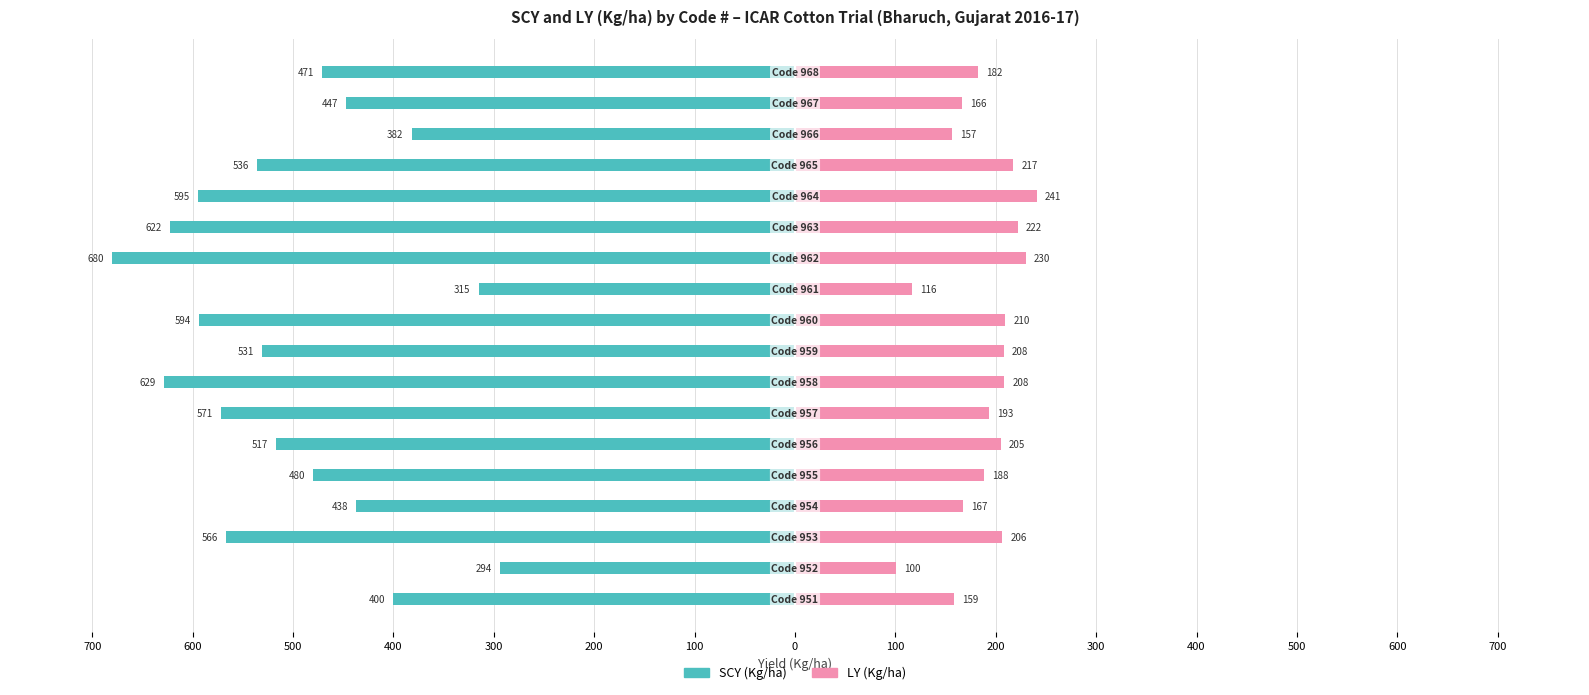

Reading right to left, extract all data points from this chart.

SCY (Kg/ha): -471.5	-447.2	-382.0	-535.5	-595.0	-622.4	-680.0	-315.2	-593.8	-530.5	-628.5	-571.4	-517.4	-480.4	-437.5	-566.4	-294.0	-400.1
LY (Kg/ha): 182.3	166.0	156.9	217.4	240.8	221.8	230.0	116.2	209.6	207.8	208.4	193.1	204.8	188.3	167.0	206.4	100.4	158.8